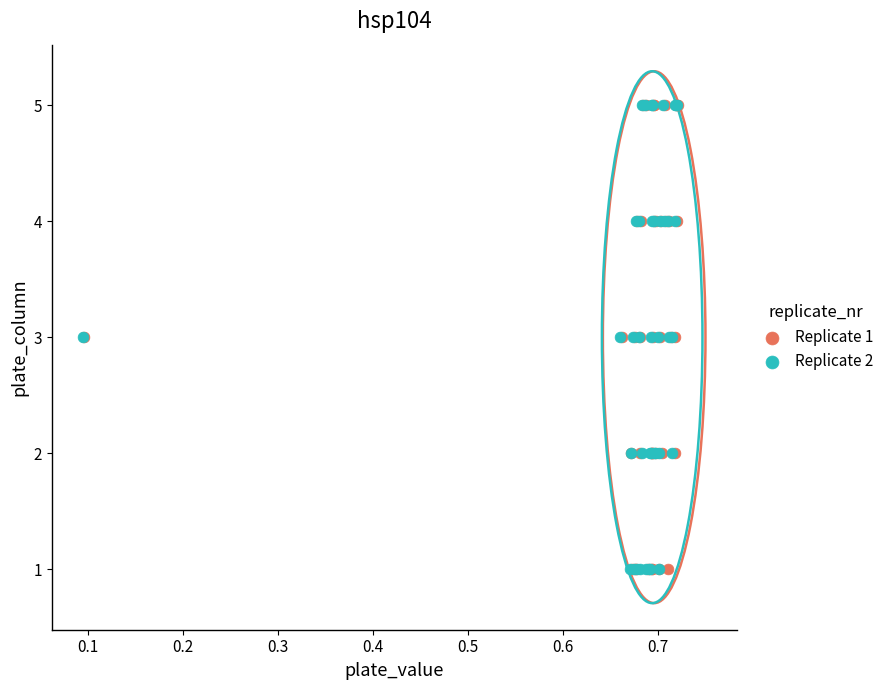

What are all the series names shown in the legend?

Replicate 1, Replicate 2